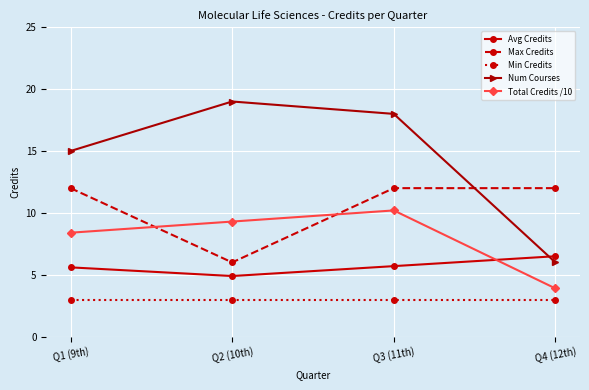

Is it true that Avg Credits equals 5.6 at Q1 (9th)?

True